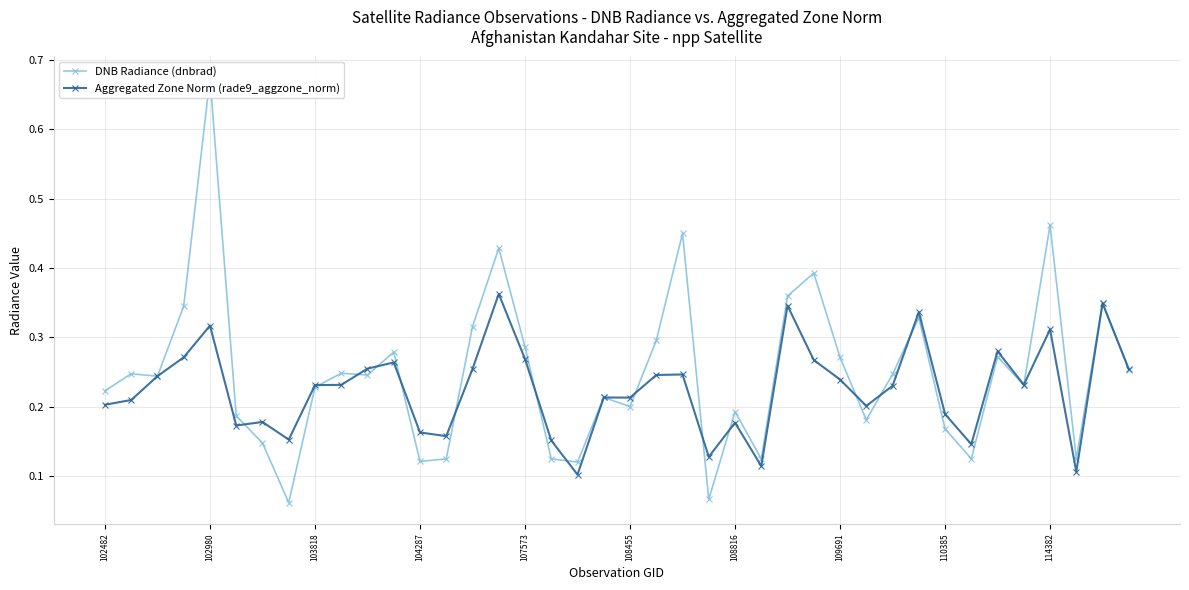

Does the chart display data point markers on the line(s)?

Yes